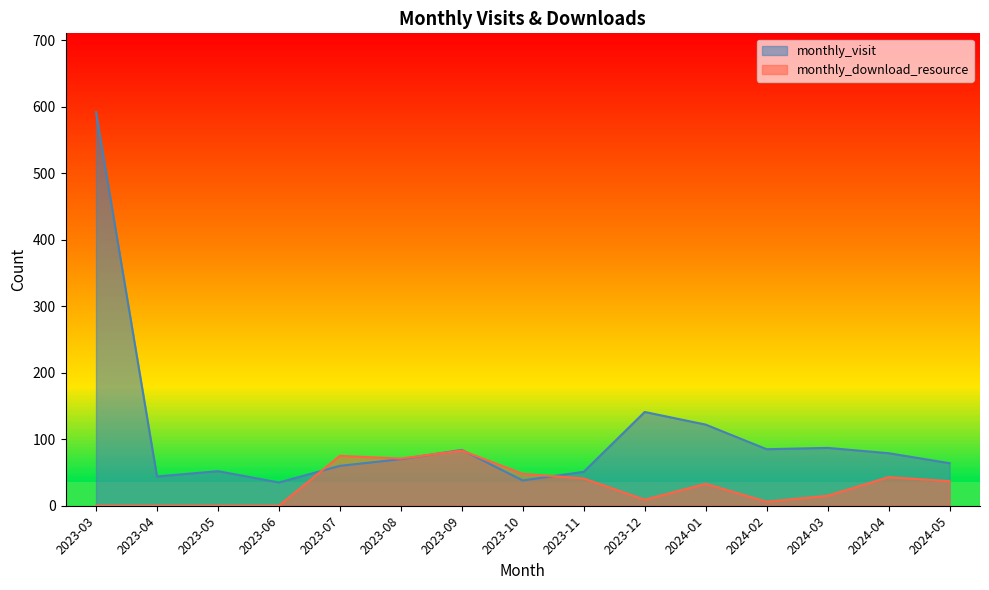

What is the maximum value for monthly_visit?

592